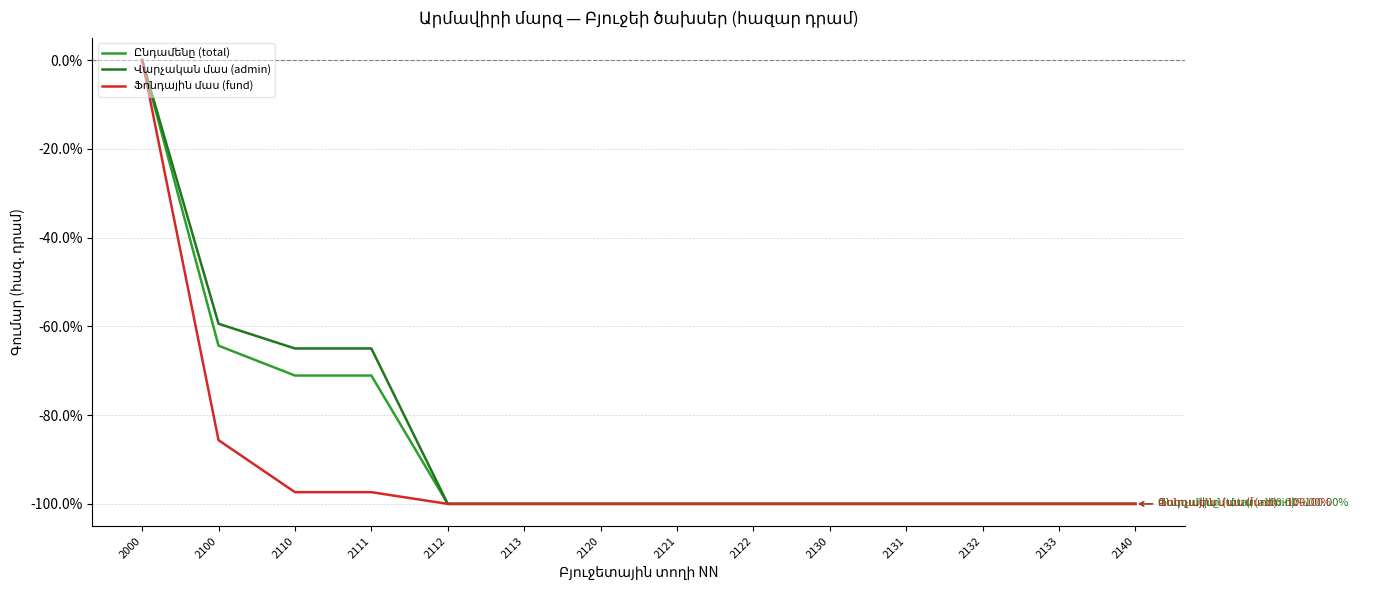

What is the total value across all series at 2121?

-300.0